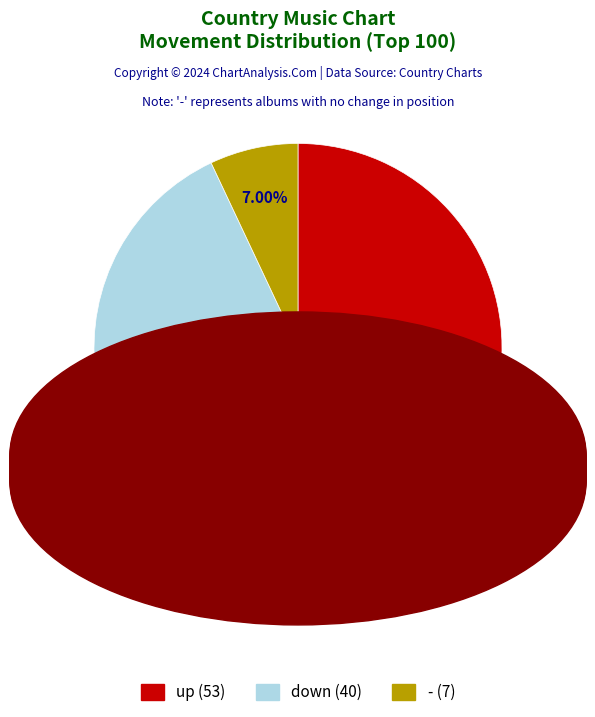

What is the ratio of the value at down to the value at -?

5.7